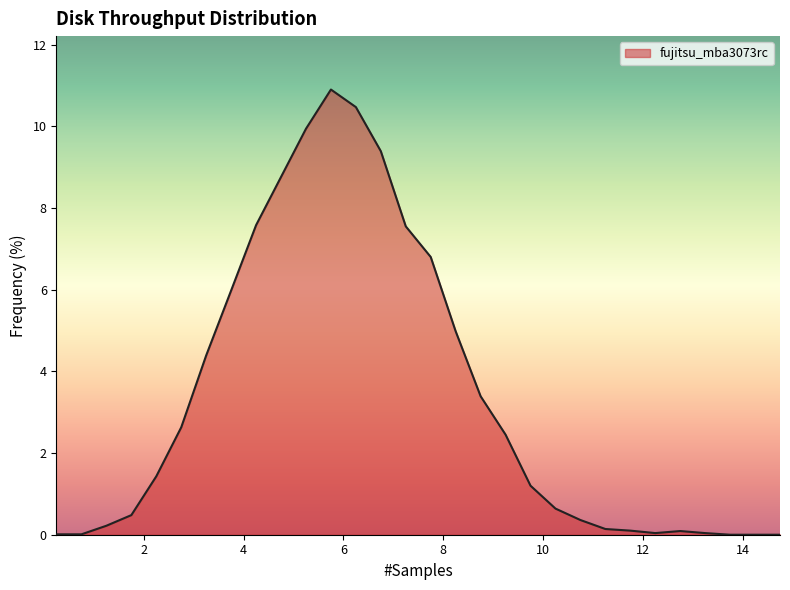

How many lines are shown in the chart?

1